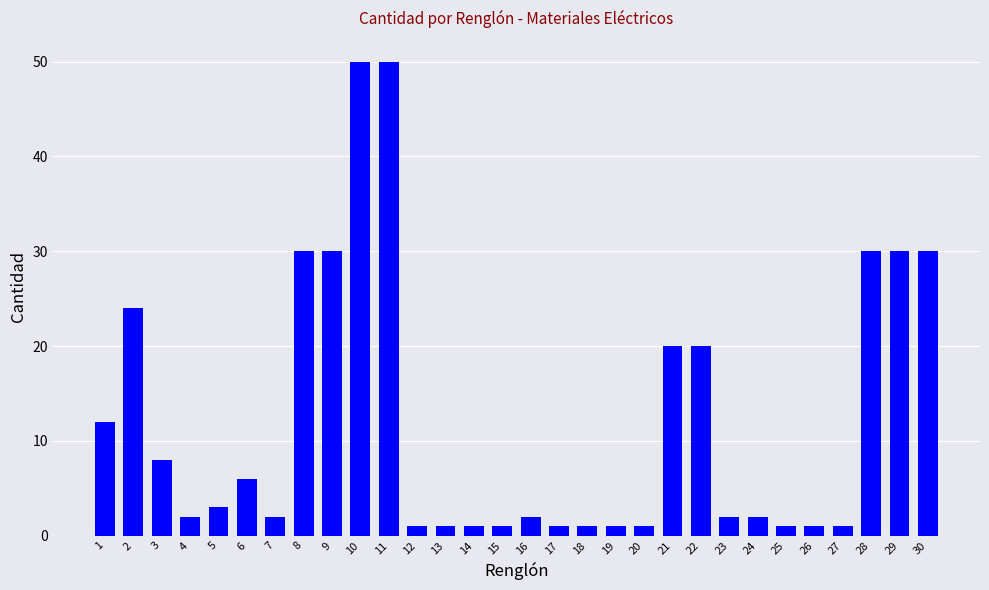

How many categories are shown in the chart?

30